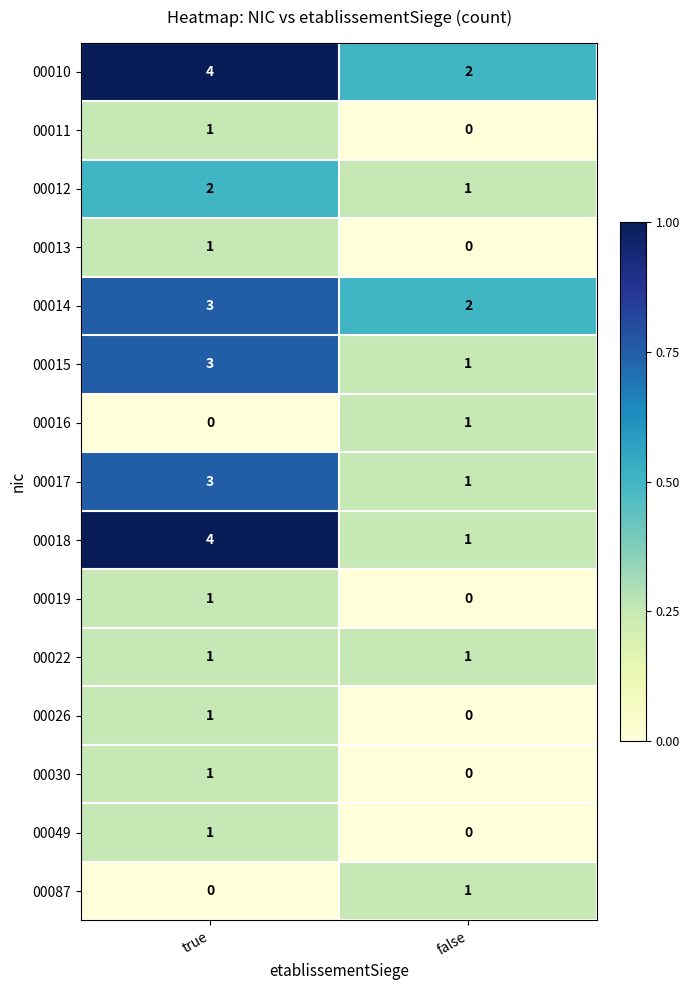

True or false: 00011 has a value of 0 at false.

True